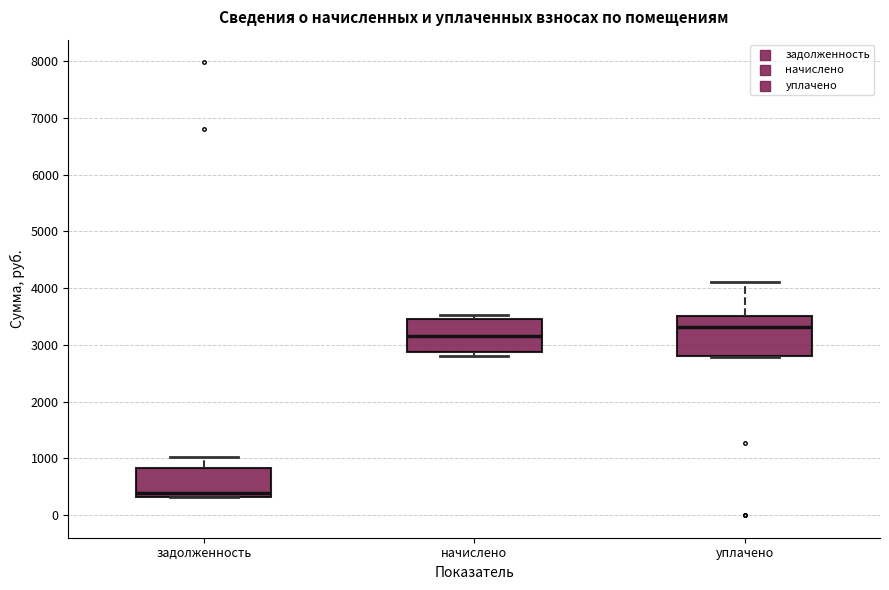

Which box is the tallest, from its lower edge to its upper edge?

уплачено